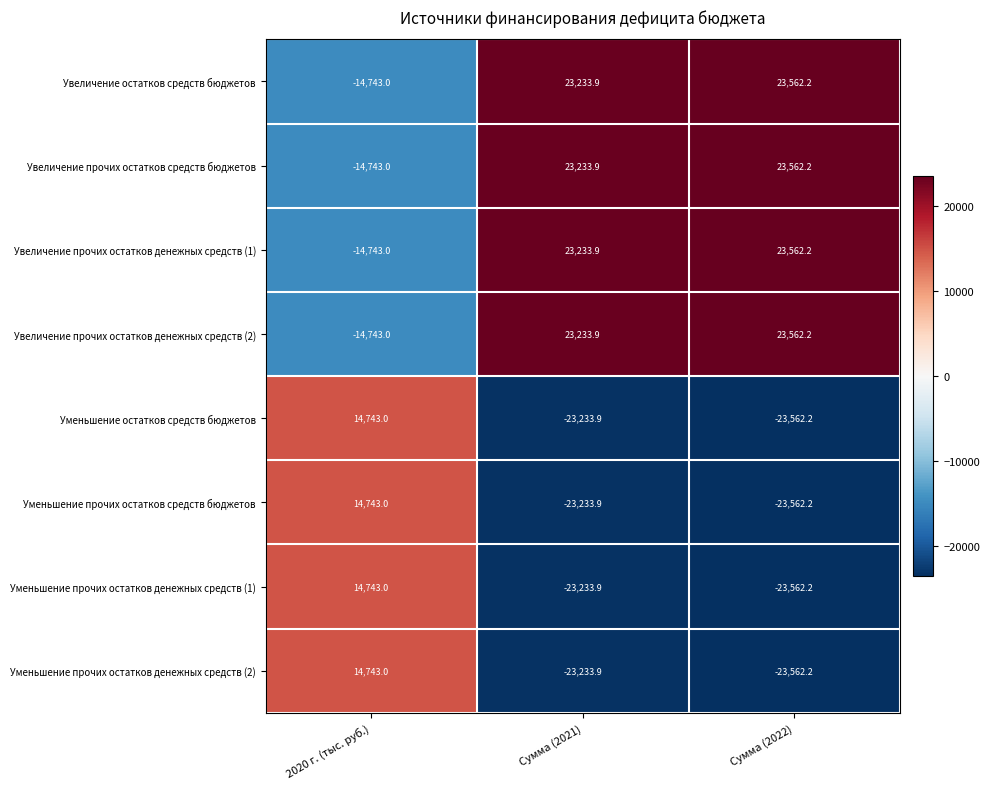

What is the difference between the maximum and minimum values in the Уменьшение остатков средств бюджетов series?

38305.2